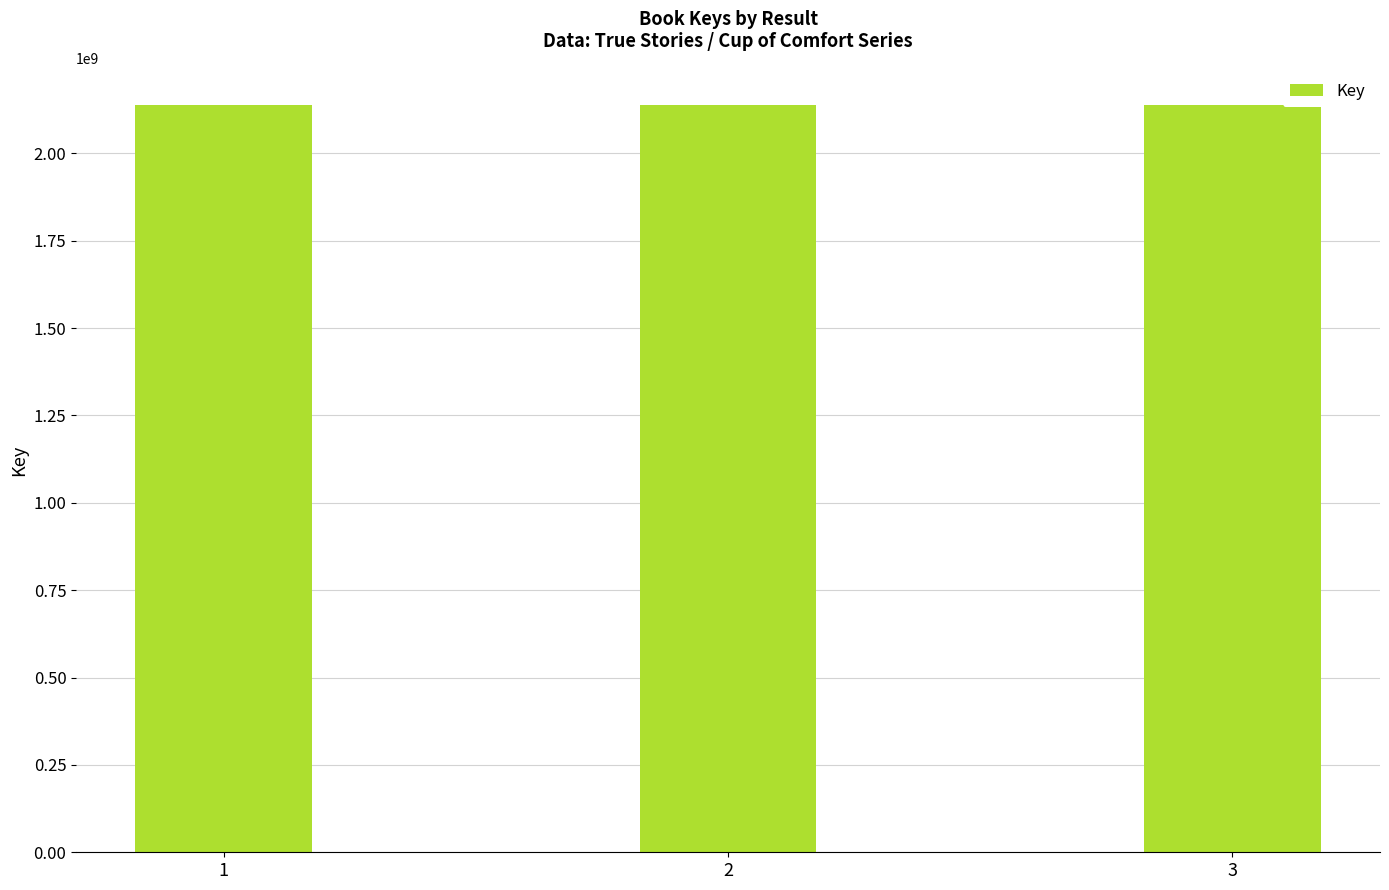

The value at 3 is 843705222. True or false?

False